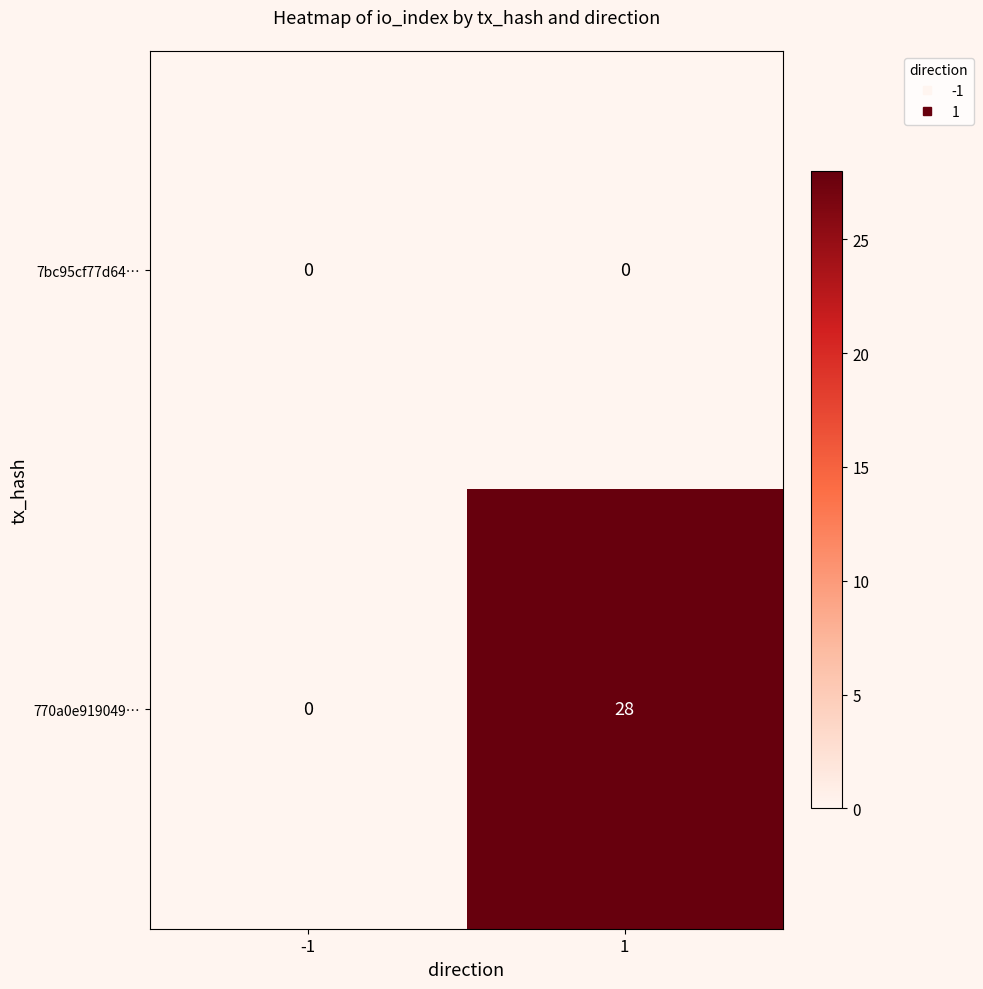

Reading left to right, what are all the values shown in this chart?

7bc95cf77d64…: 0	0
770a0e919049…: 0	28